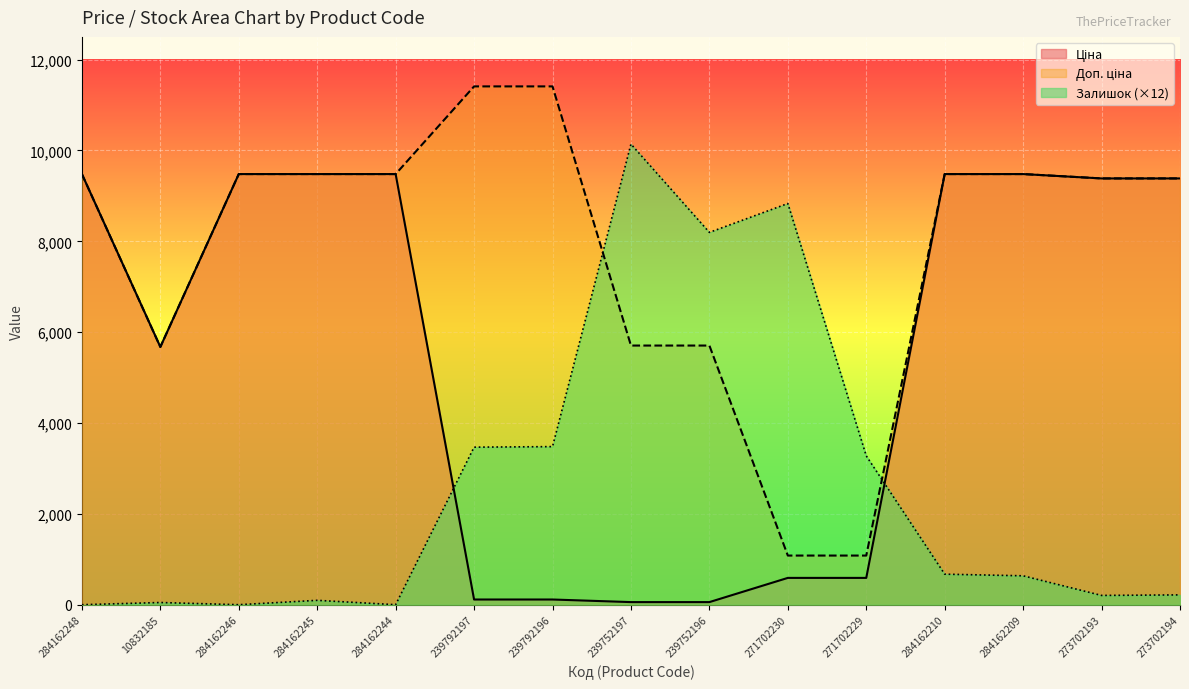

Reading left to right, what are all the values shown in this chart?

Ціна: 9480.1	5673.8	9480.1	9480.1	9480.1	114.1	114.1	57.0	57.0	589.9	589.9	9480.1	9480.1	9384.0	9384.0
Доп. ціна: 9480.1	5673.8	9480.1	9480.1	9480.1	11410.0	11410.0	5705.0	5705.0	1081.7	1081.7	9480.1	9480.1	9384.0	9384.0
Залишок: 0.0	48.0	0.0	96.0	0.0	3468.0	3480.0	10140.0	8196.0	8832.0	3276.0	672.0	636.0	204.0	216.0